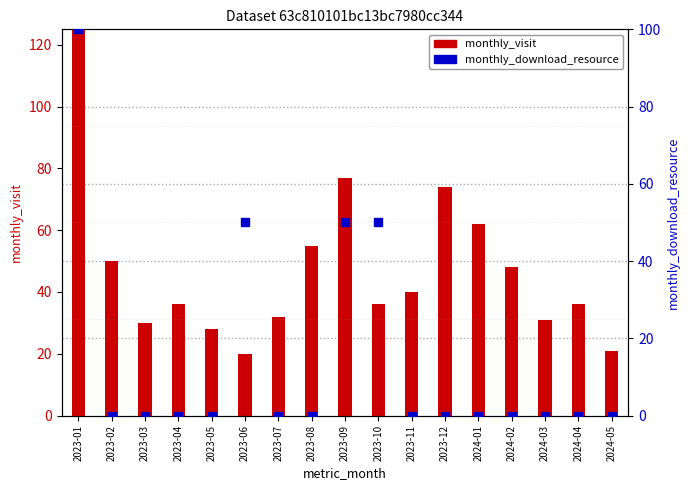

Is the value of monthly_visit at 2023-05 greater than the value of monthly_download_resource at 2023-05?

Yes